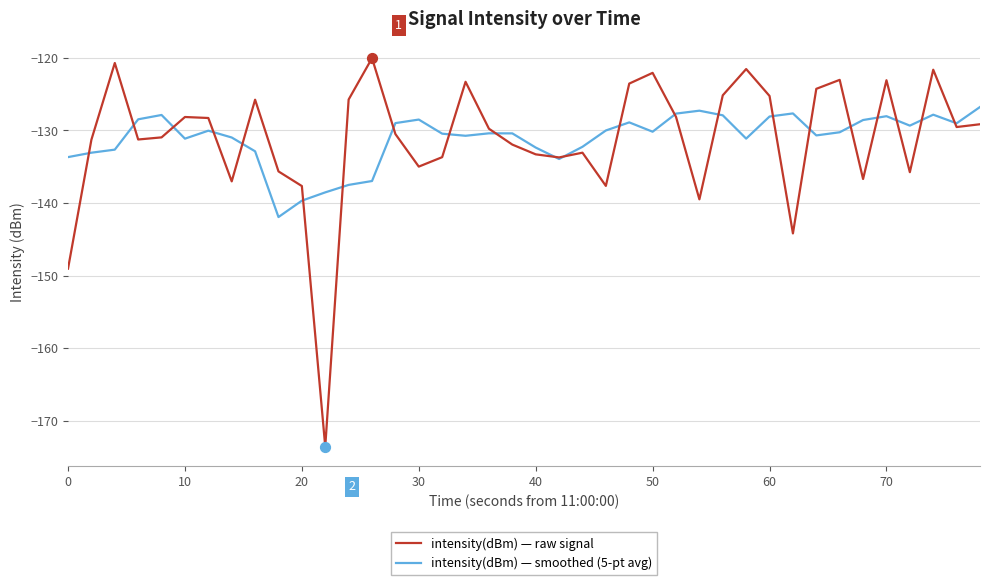

At how many categories does at least one series exceed -168?

40